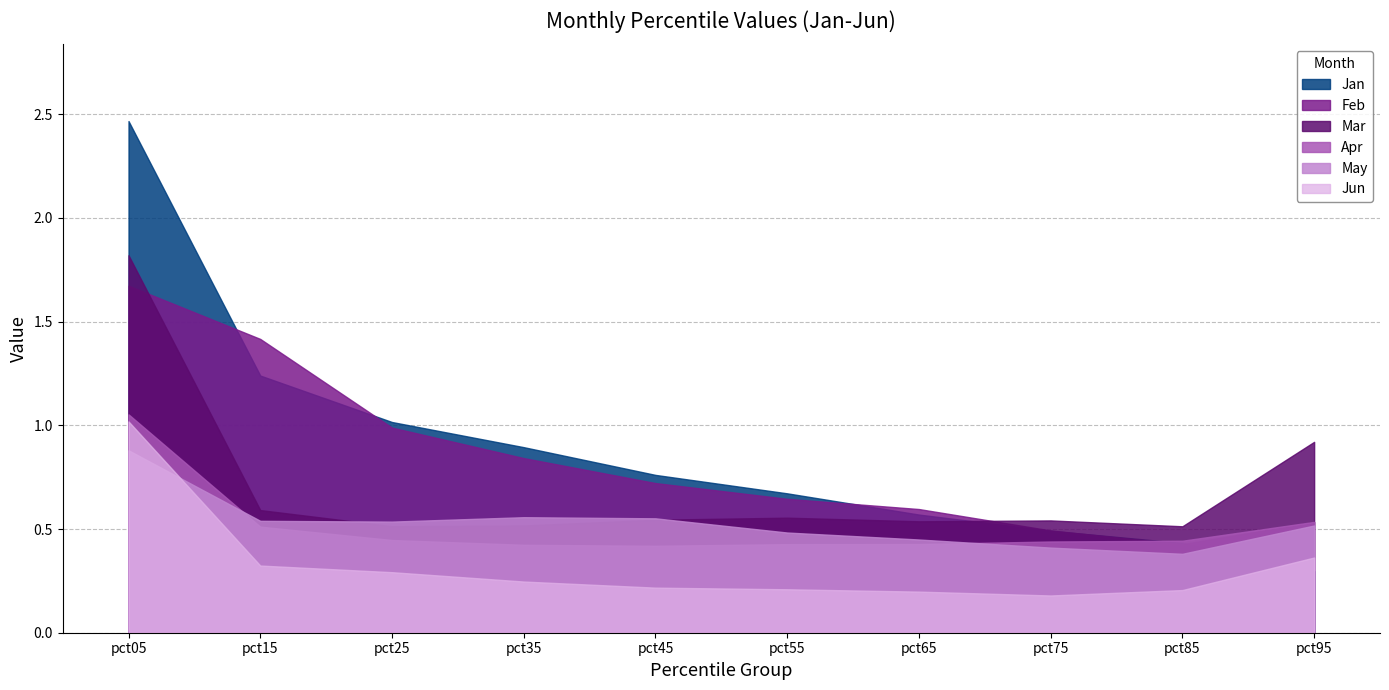

Is the value of May at pct75 greater than the value of Jun at pct65?

Yes